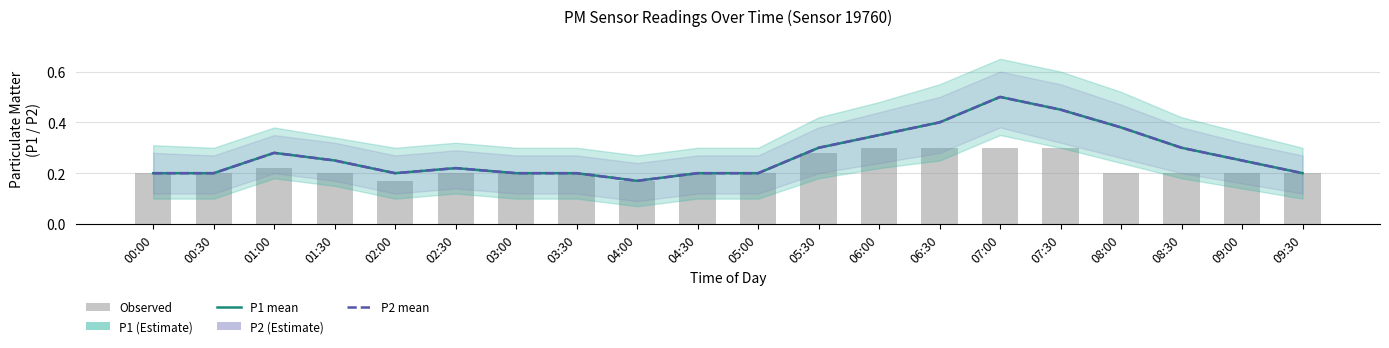

Is it true that P1 equals 0.2 at 03:30?

True